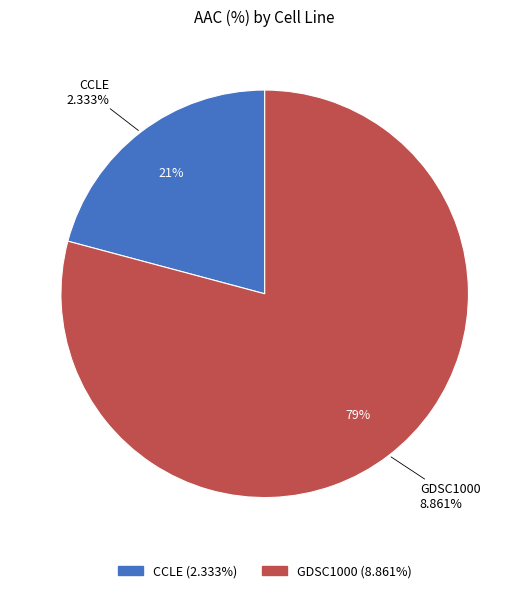

What is the change in value from CCLE to GDSC1000?

+6.5